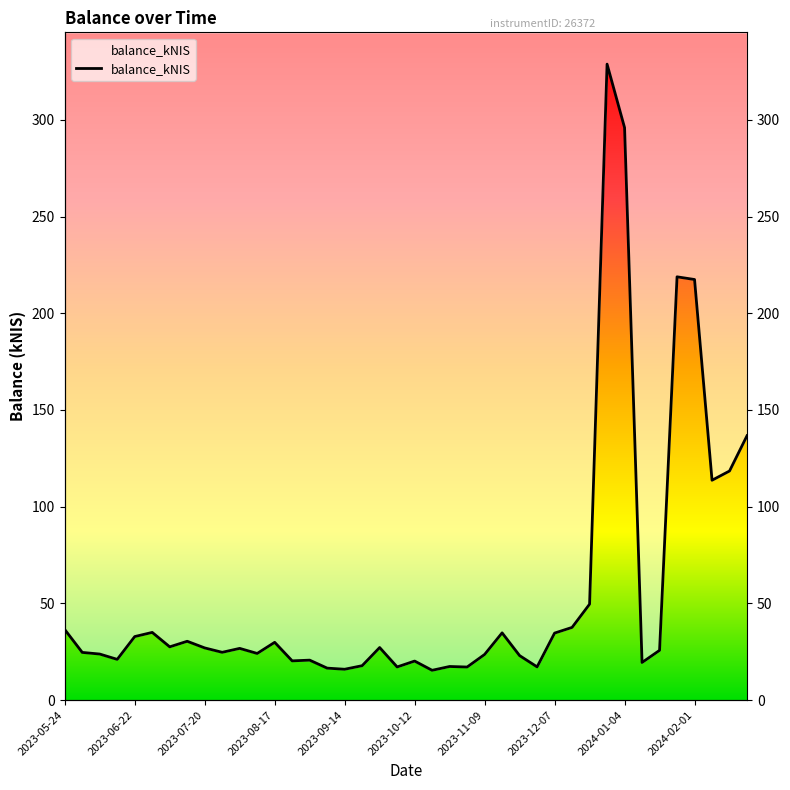

What position from the right is 2023-10-19?

19